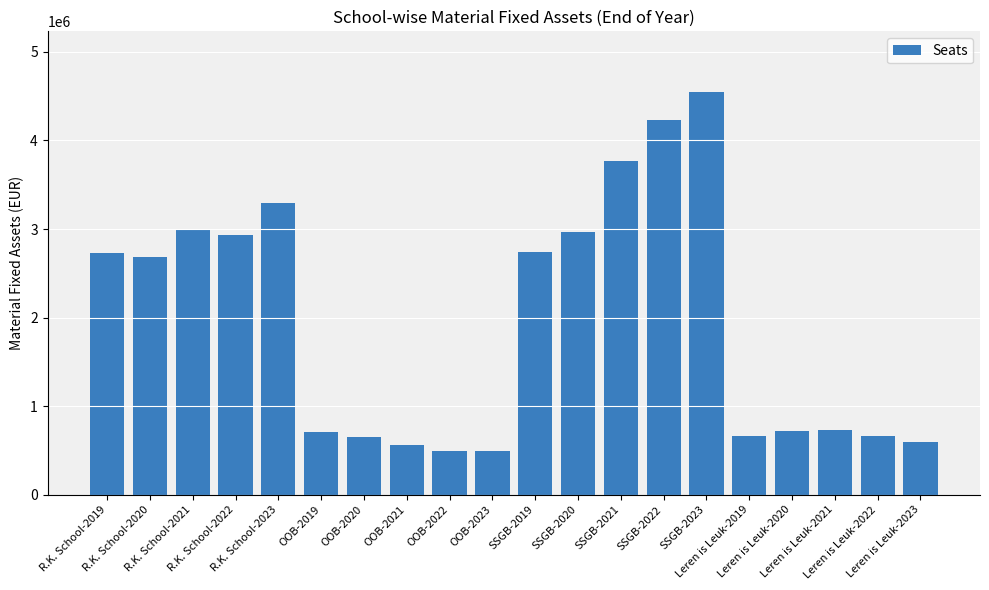

What is the label of the 13th bar from the left?

SSGB-2021